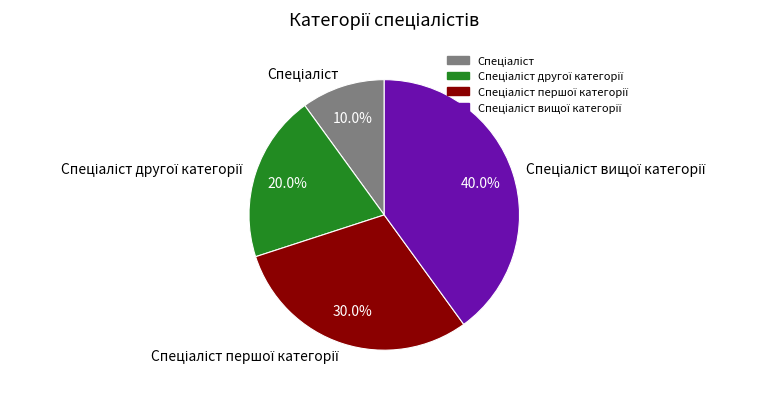

To the nearest percent, what is the average slice percentage?

25%